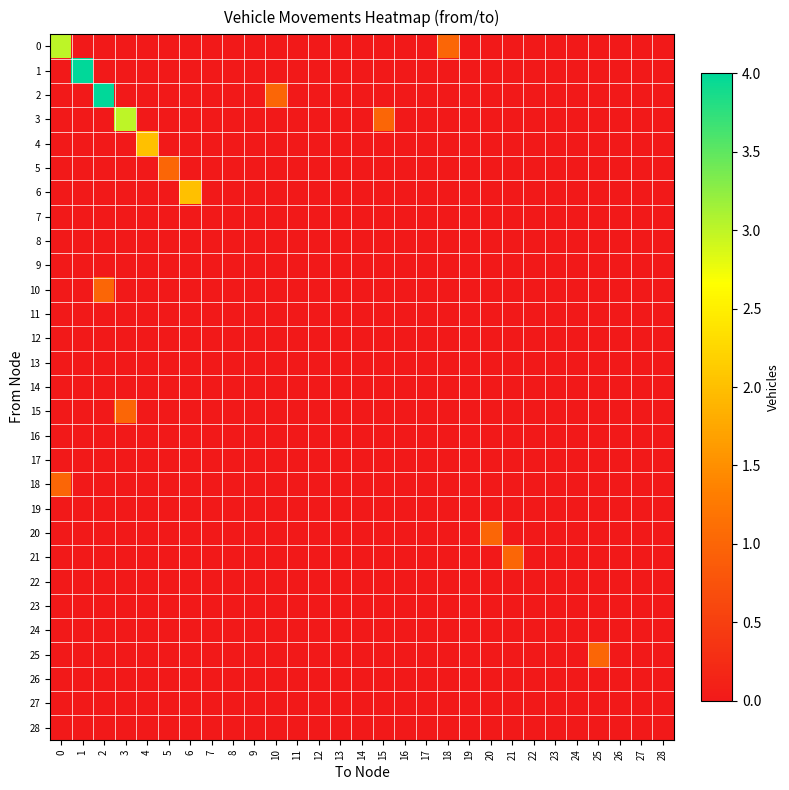

How many categories are shown in the chart?

29